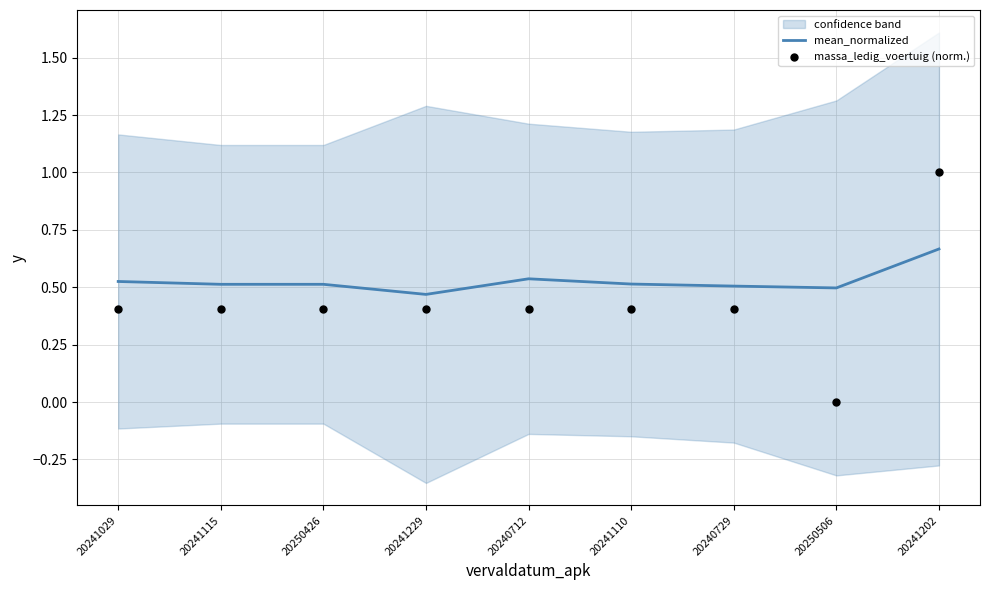

What are all the series names shown in the legend?

mean_normalized, massa_ledig_voertuig (norm.)